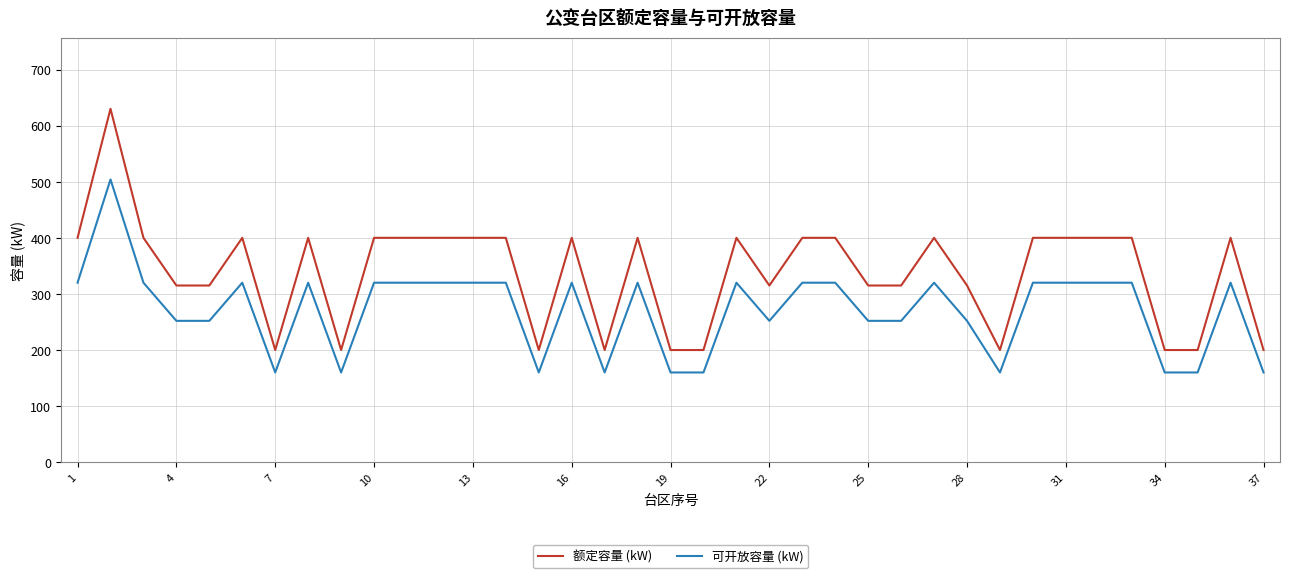

How many lines are shown in the chart?

2